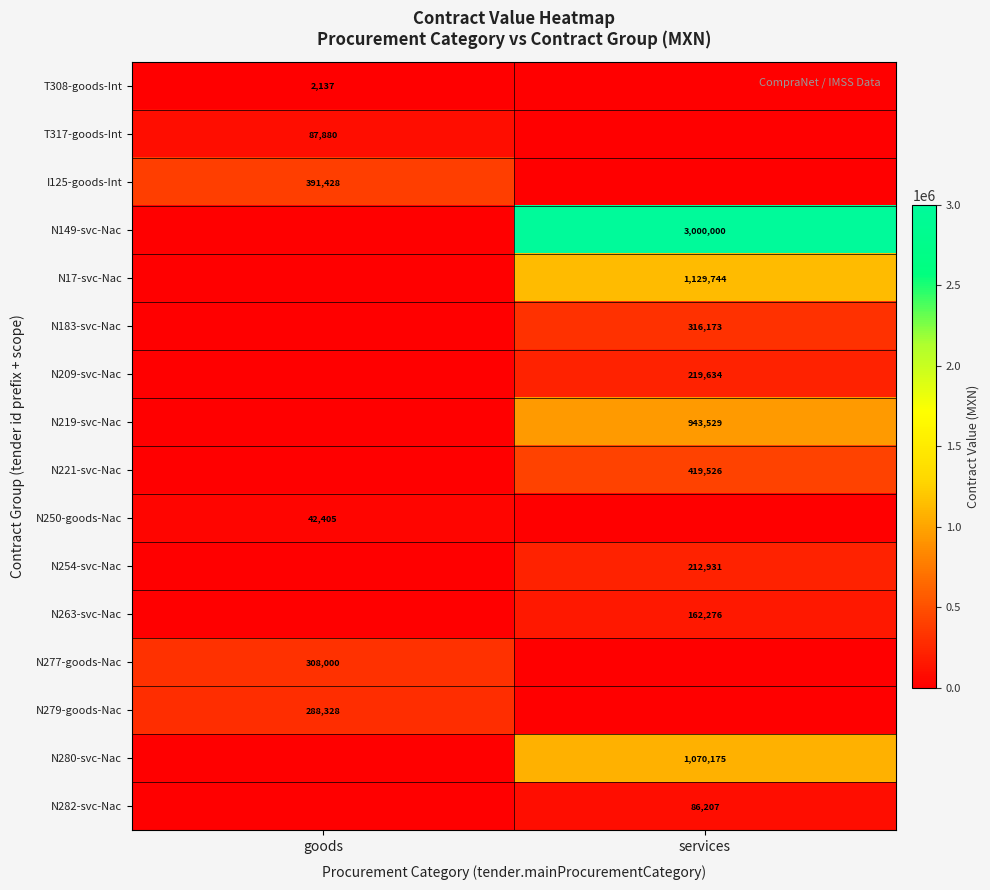

The value of N277-goods-Nac at goods is 308000. True or false?

True